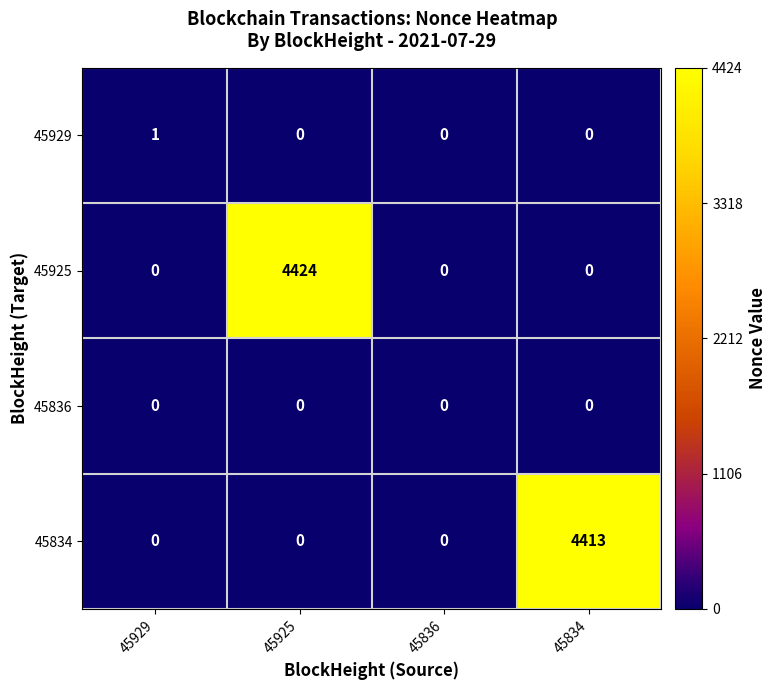

Reading left to right, list all the values displayed in this chart.

45929: 1	0	0	0
45925: 0	4424	0	0
45836: 0	0	0	0
45834: 0	0	0	4413